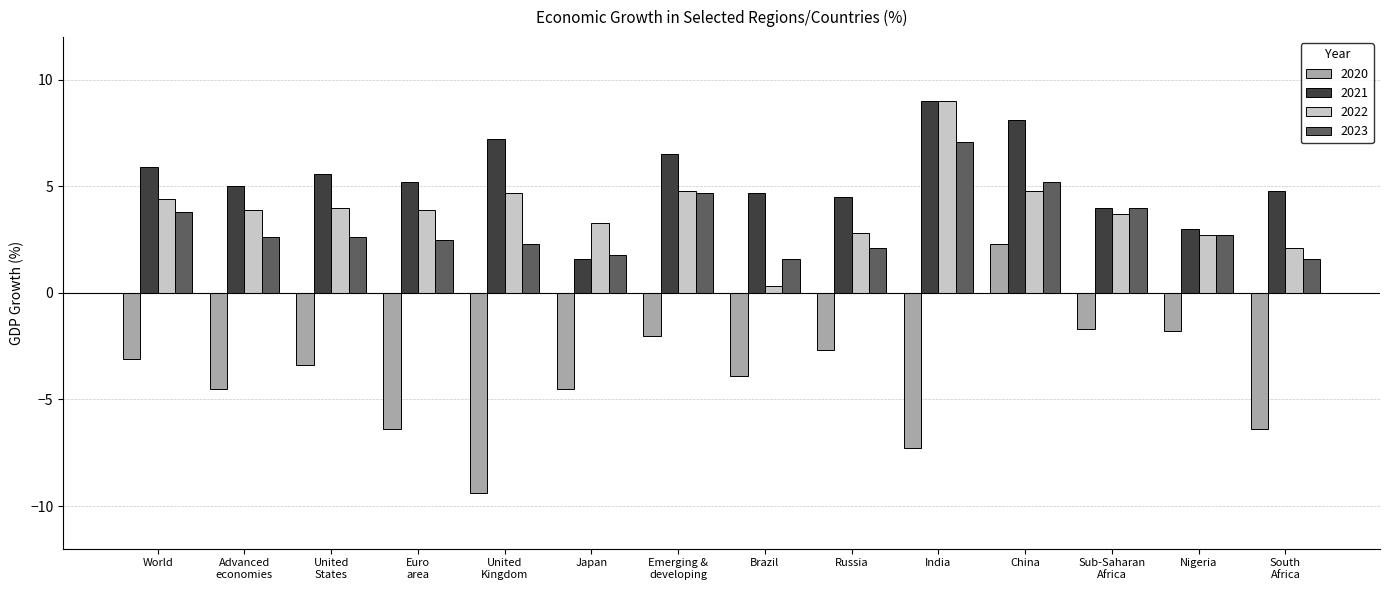

What is the total value across all series at World?

11.0